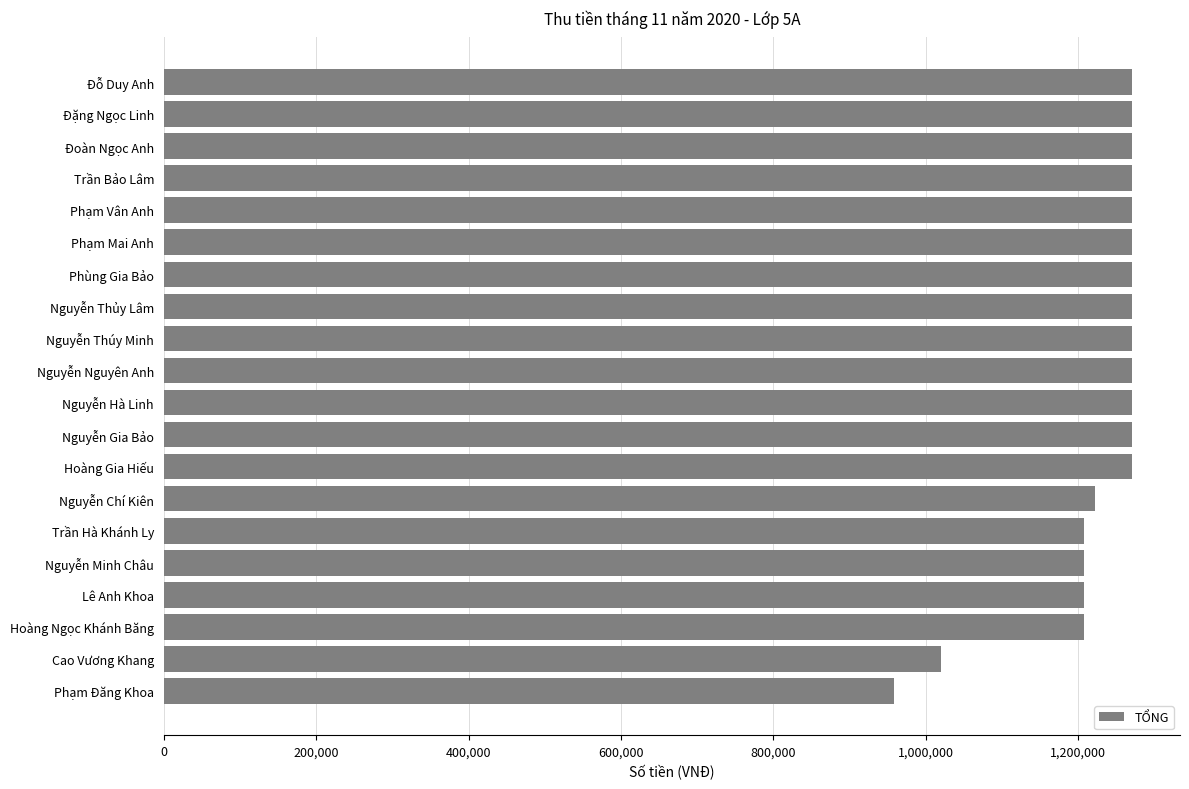

What is the difference between the values at Nguyễn Nguyên Anh and Nguyễn Minh Châu?

62034